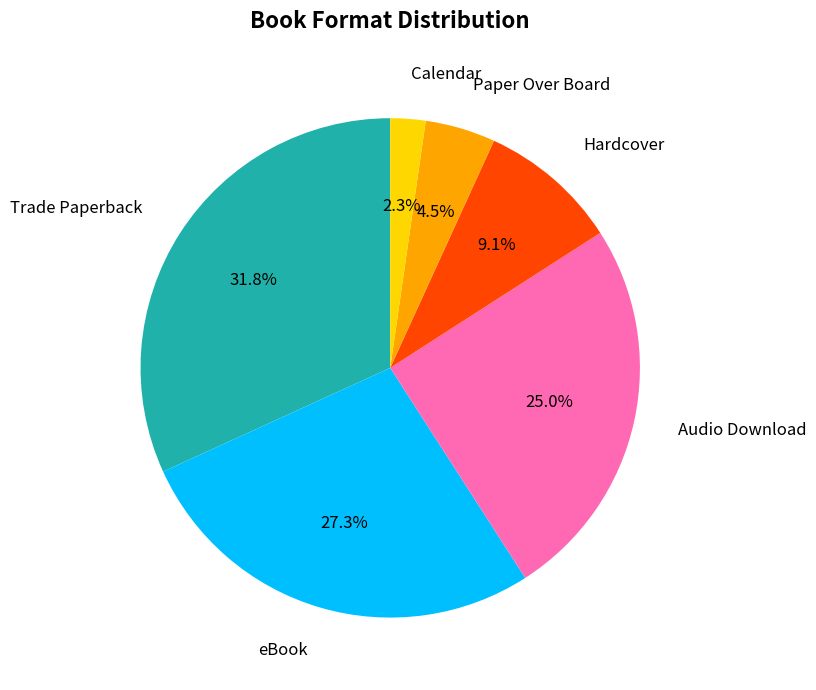

Combined, do eBook and Calendar account for over 50%?

No